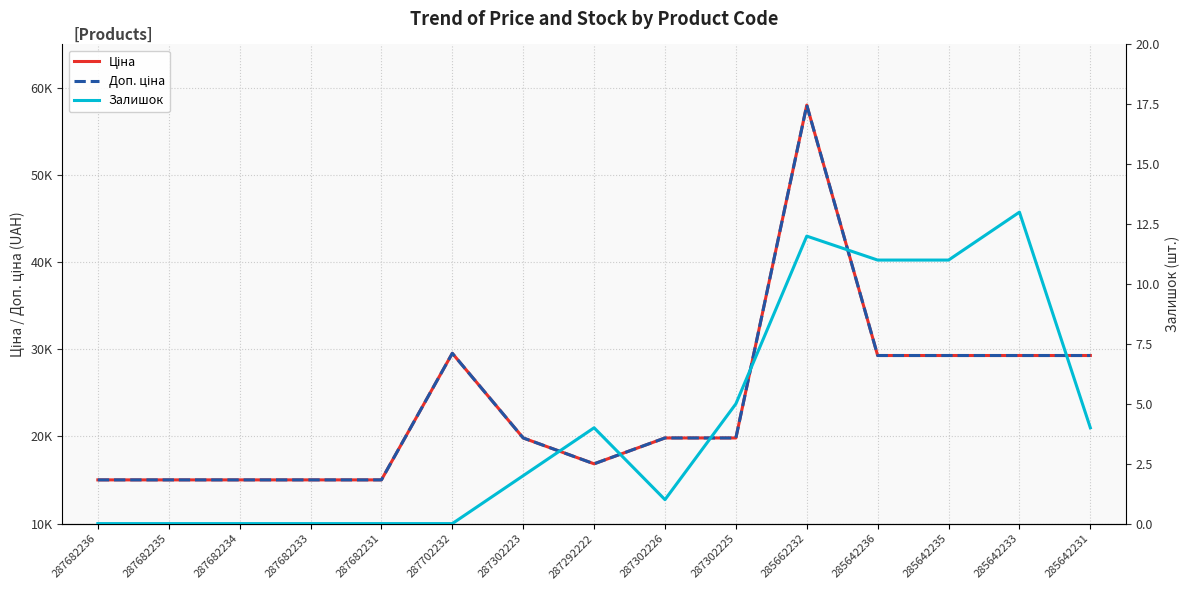

What is the label of the 15th point from the left?

285642231